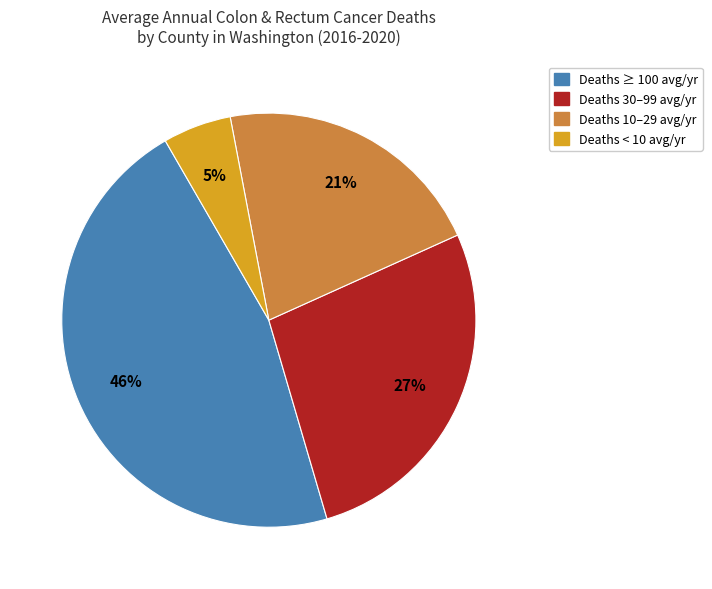

To the nearest percent, what is the average slice percentage?

25%